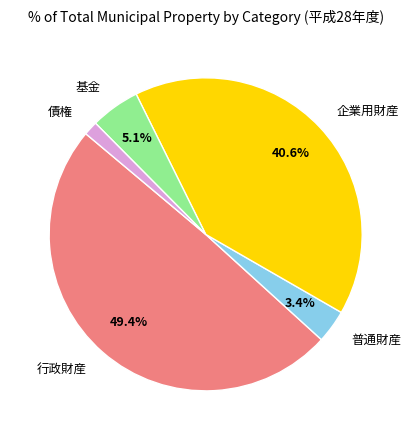

Is there any slice that represents more than half of the pie?

No